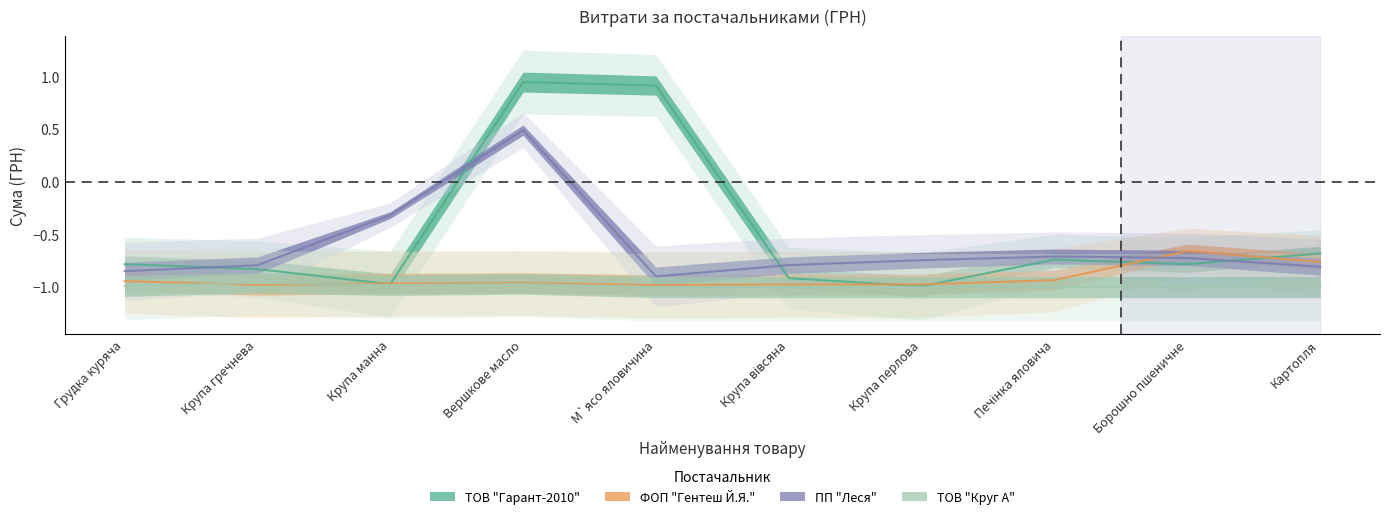

How many lines are shown in the chart?

4